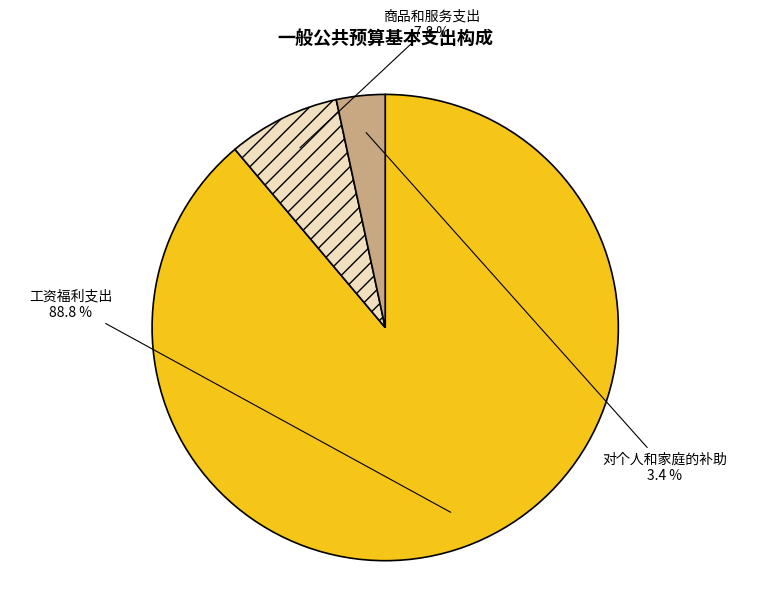

Which slice represents more than half of the pie?

工资福利支出